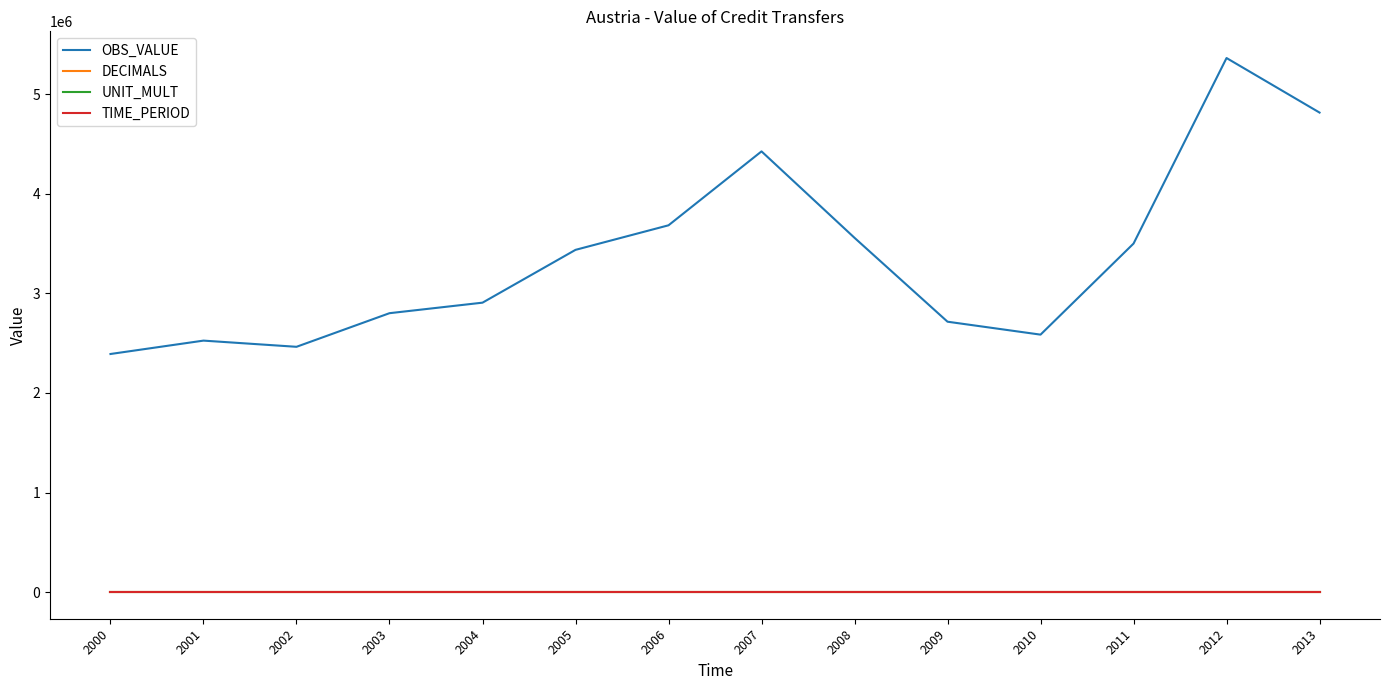

At how many categories does at least one series exceed 3866661?

3